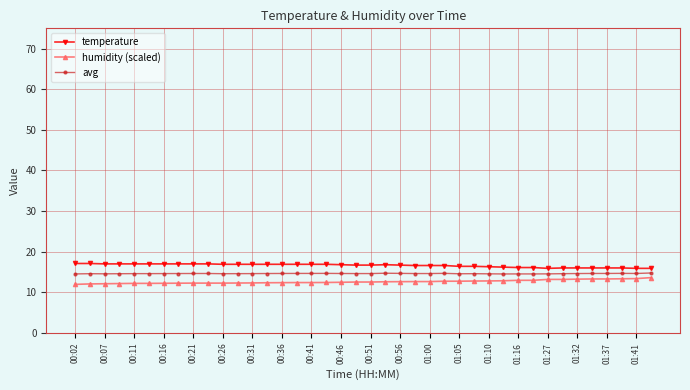

Rank the series by their average value, from lowest to highest.

humidity (scaled), avg, temperature